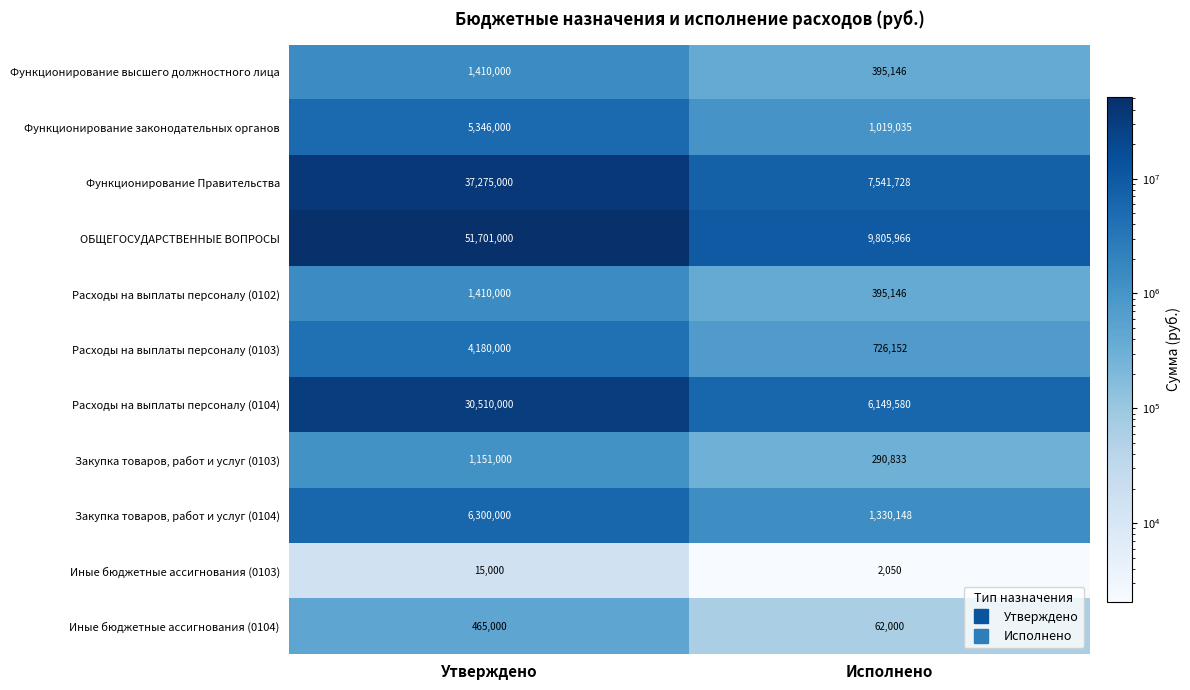

What is the approximate value of Функционирование законодательных органов at Исполнено?

1019035